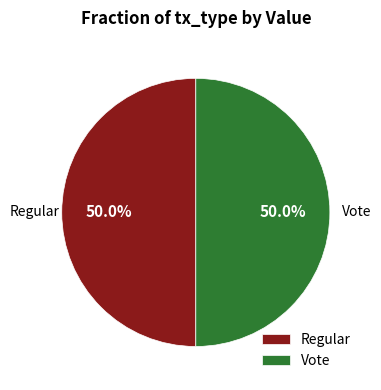

To the nearest percent, what portion does Vote represent?

50%